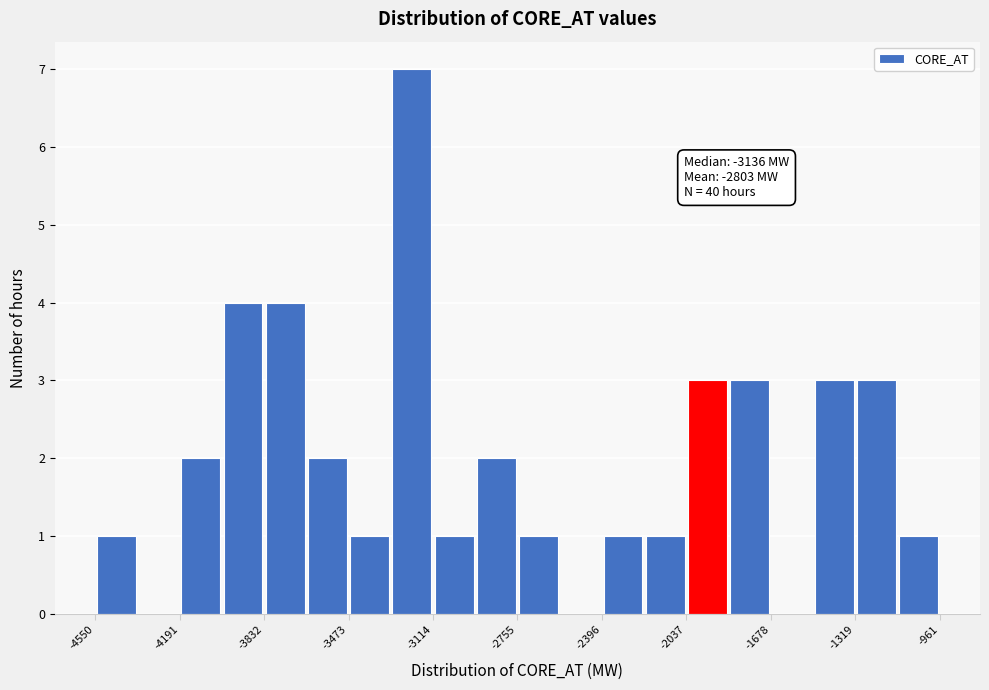

Around what value on the x-axis is the tallest bar? Give the approximate position of its centre, as read against the axis.

-3200